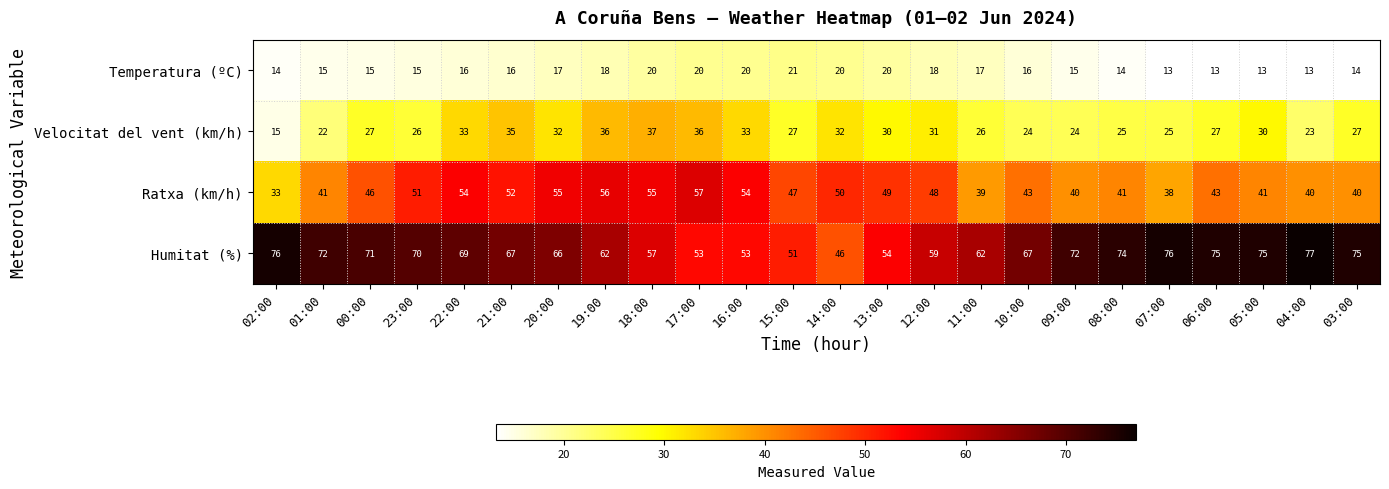

What is the difference between the second highest and second lowest values in the Velocitat del vent (km/h) series?

14